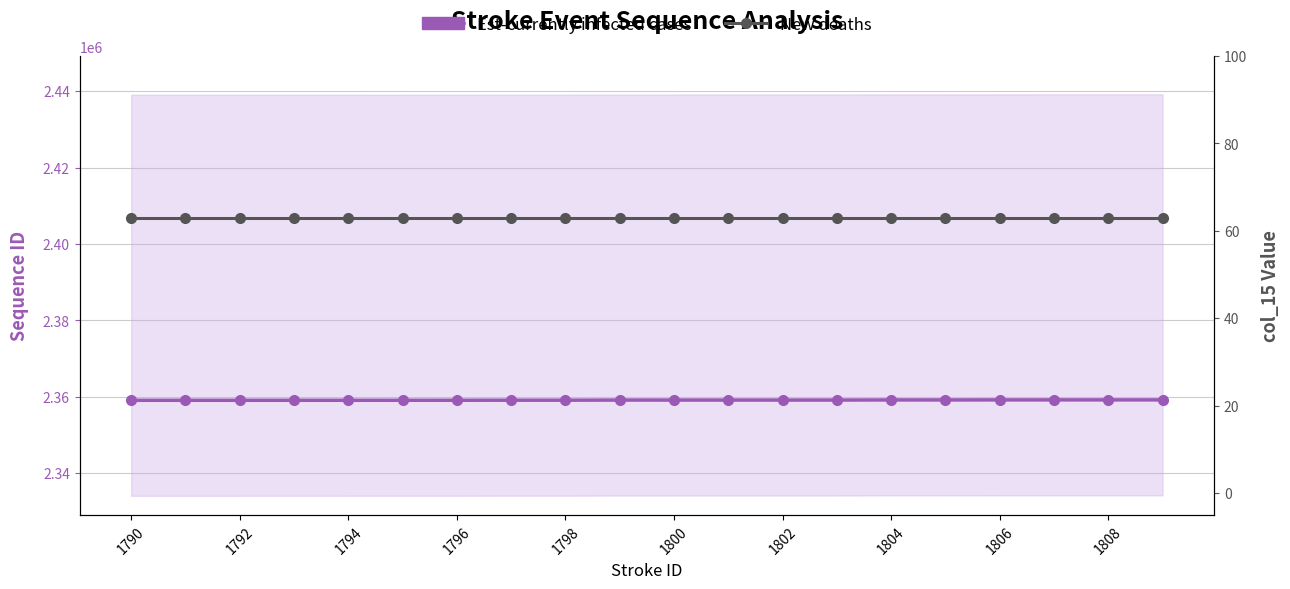

How many data points does each series have?

20